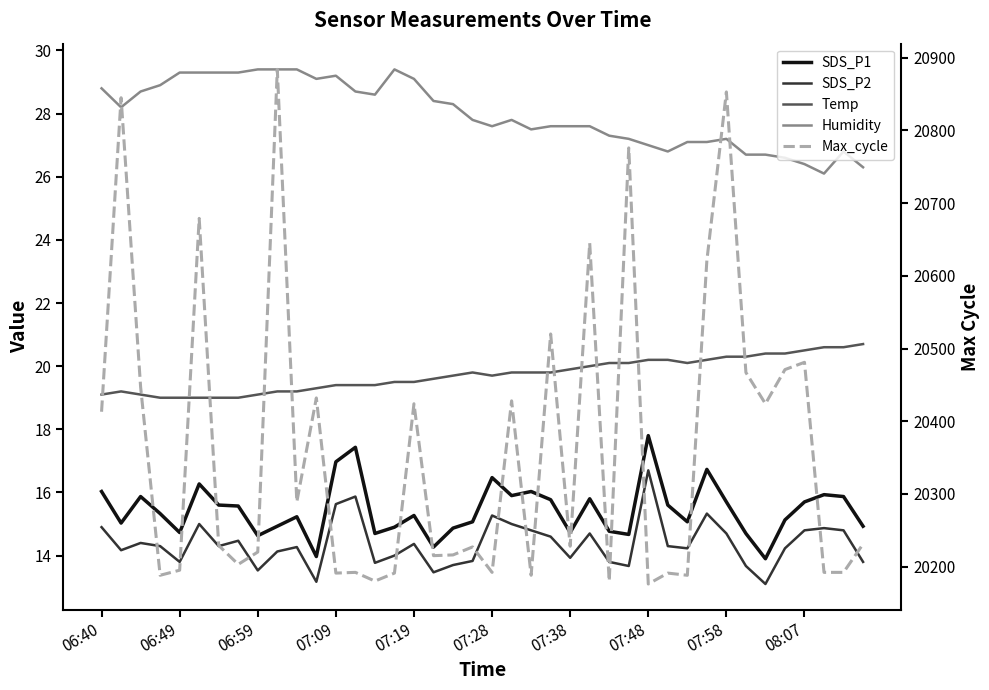

How many interior local valleys does the Max_cycle series have?

13